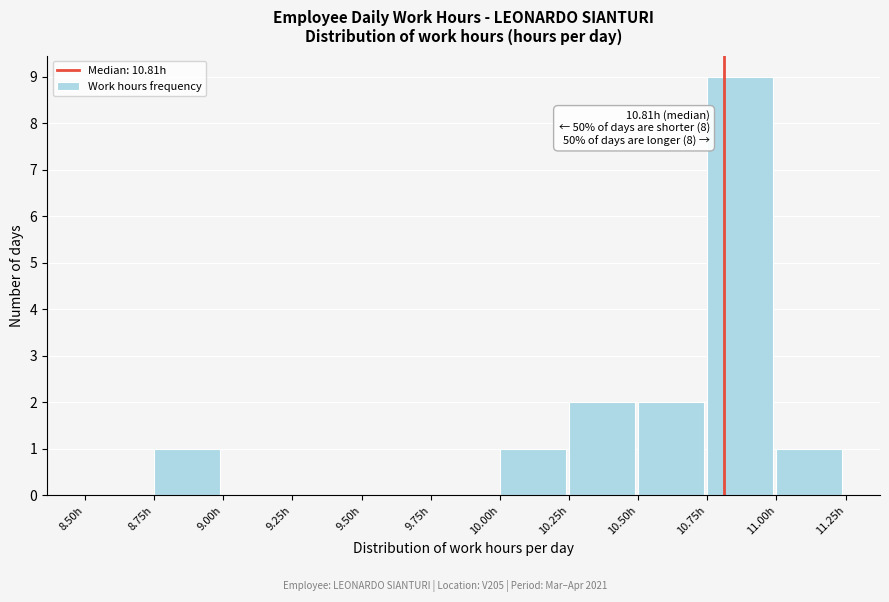

Which range on the x-axis has the tallest bar?

10.75 to 11.00